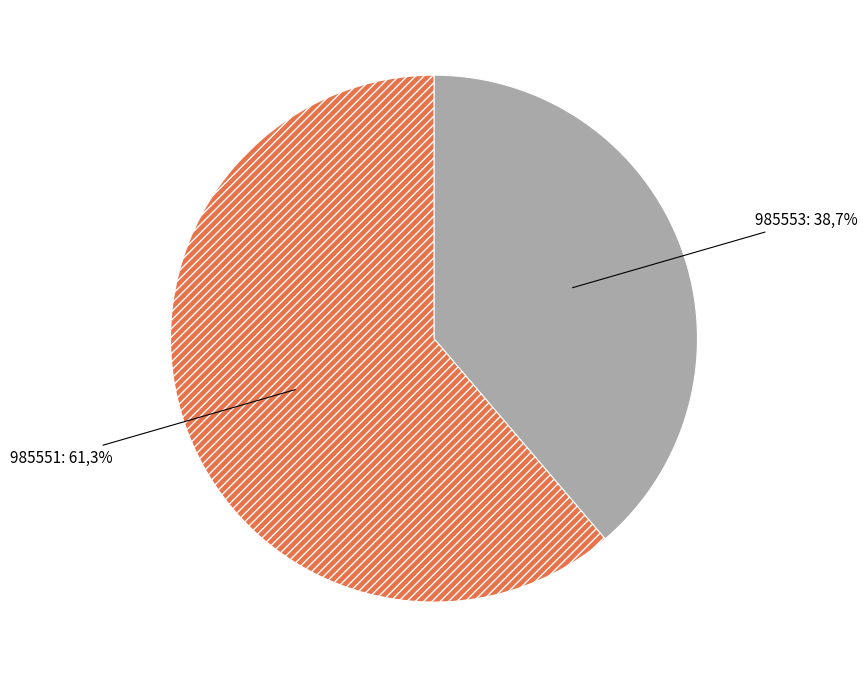

Which slice is the largest?

985551